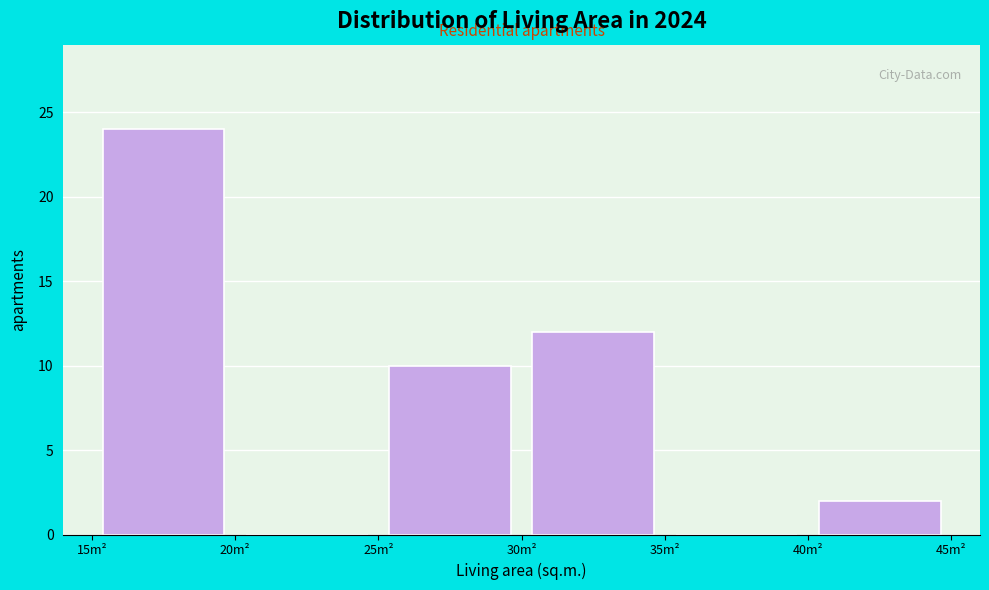

What is the height of the bar covering 25 to 30 on the x-axis? The values are not printed on the chart, so give them approximately, as read against the axis.

10